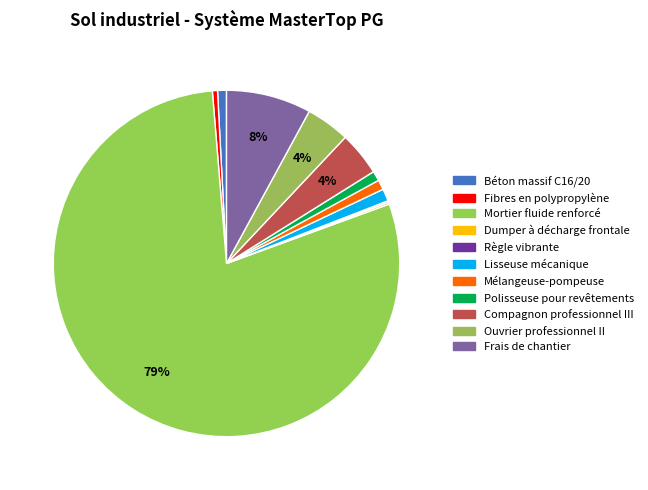

Is there a majority slice in this chart?

Yes